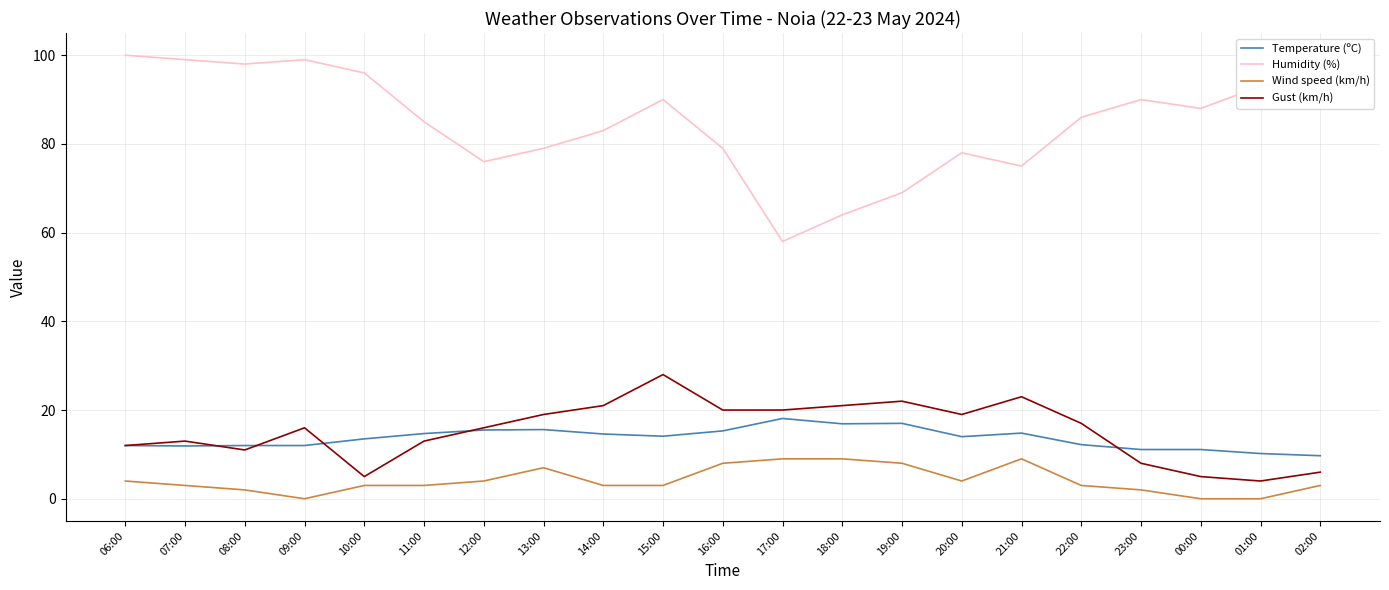

The value of Wind speed (km/h) at 00:00 is 3.9. True or false?

False